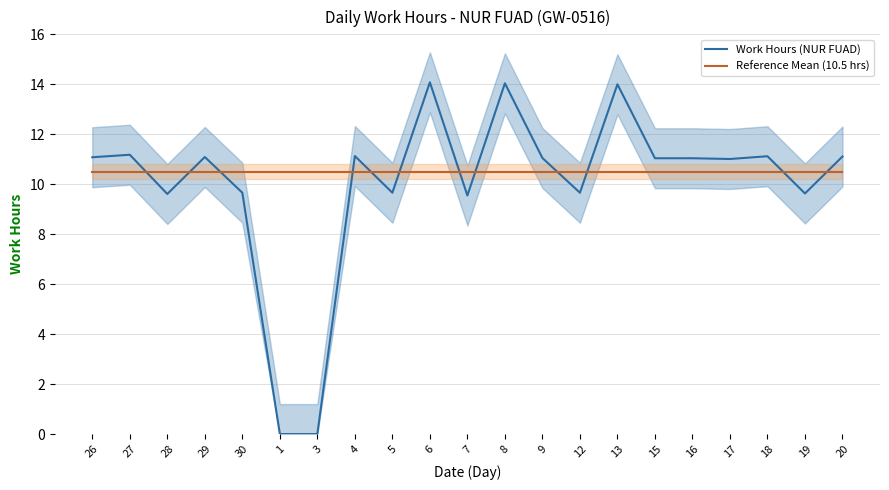

Reading left to right, extract all data points from this chart.

Work Hours (NUR FUAD): 11.1	11.2	9.6	11.1	9.7	0.0	0.0	11.1	9.7	14.1	9.6	14.0	11.1	9.7	14.0	11.0	11.0	11.0	11.1	9.6	11.1
Reference Mean (10.5 hrs): 10.5	10.5	10.5	10.5	10.5	10.5	10.5	10.5	10.5	10.5	10.5	10.5	10.5	10.5	10.5	10.5	10.5	10.5	10.5	10.5	10.5